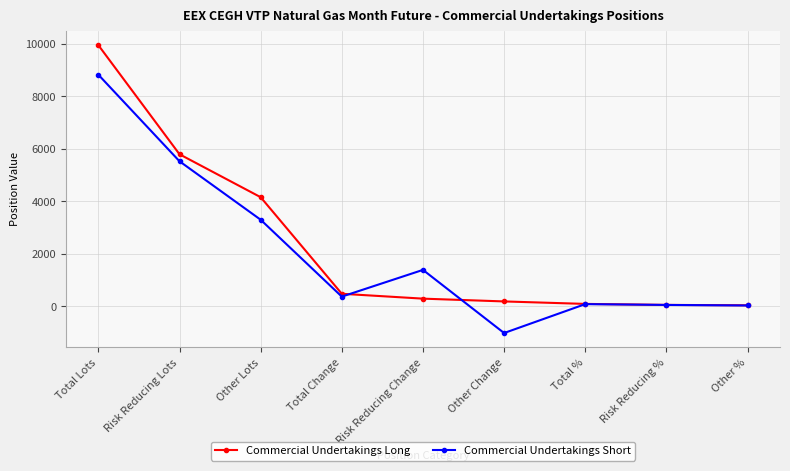

Count the number of categories in the chart.

9